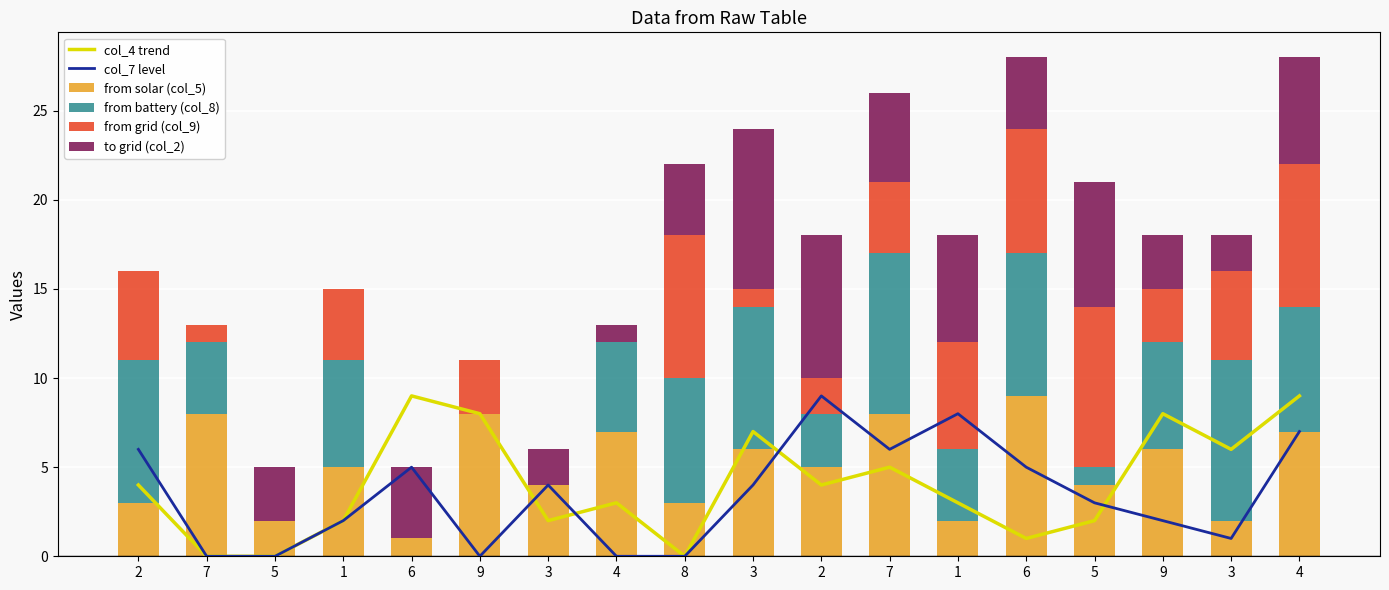

At how many categories does at least one series exceed 1?

18